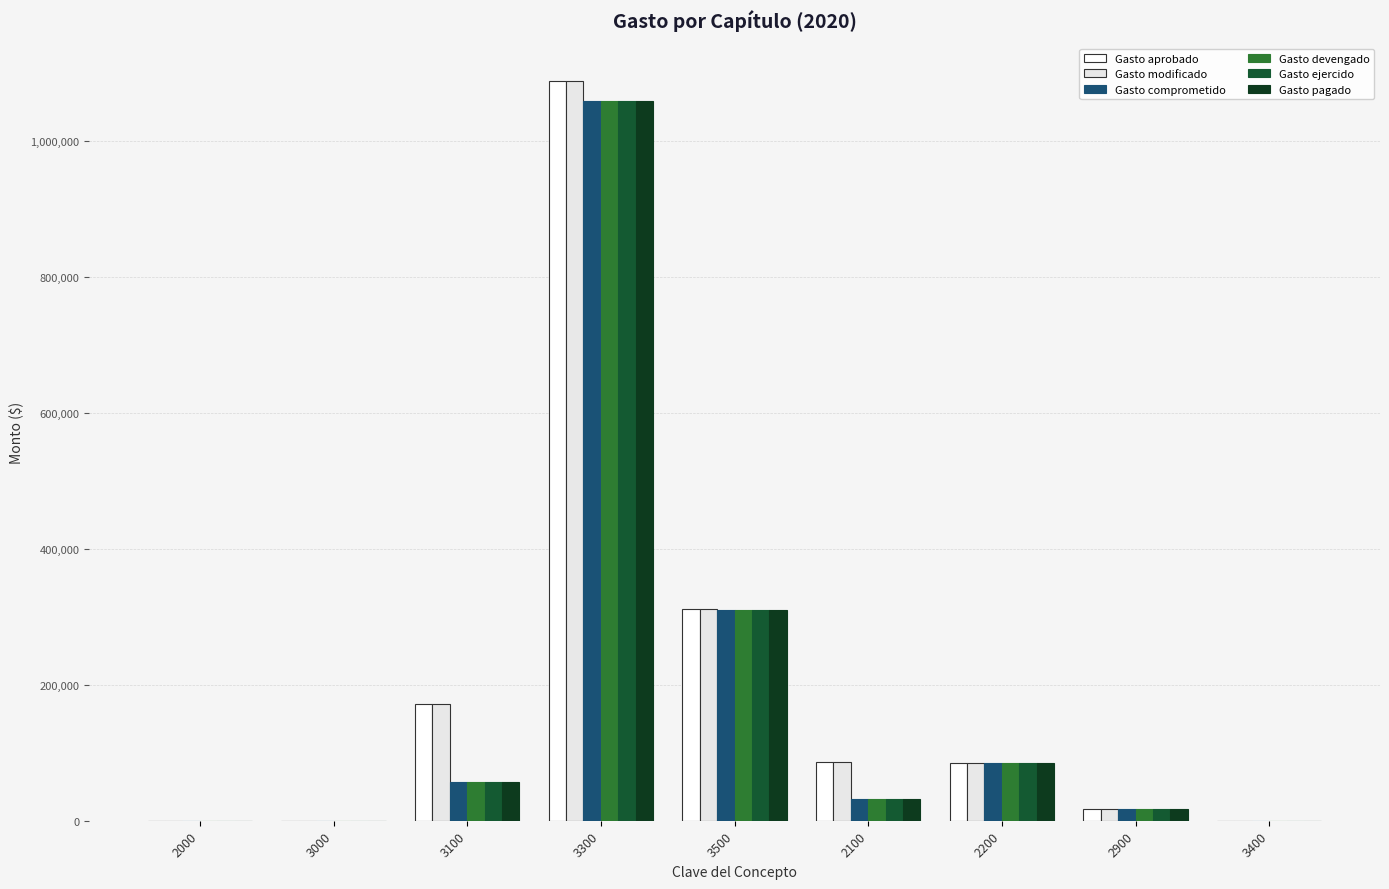

At which label is Gasto devengado closest to 528928?

3500